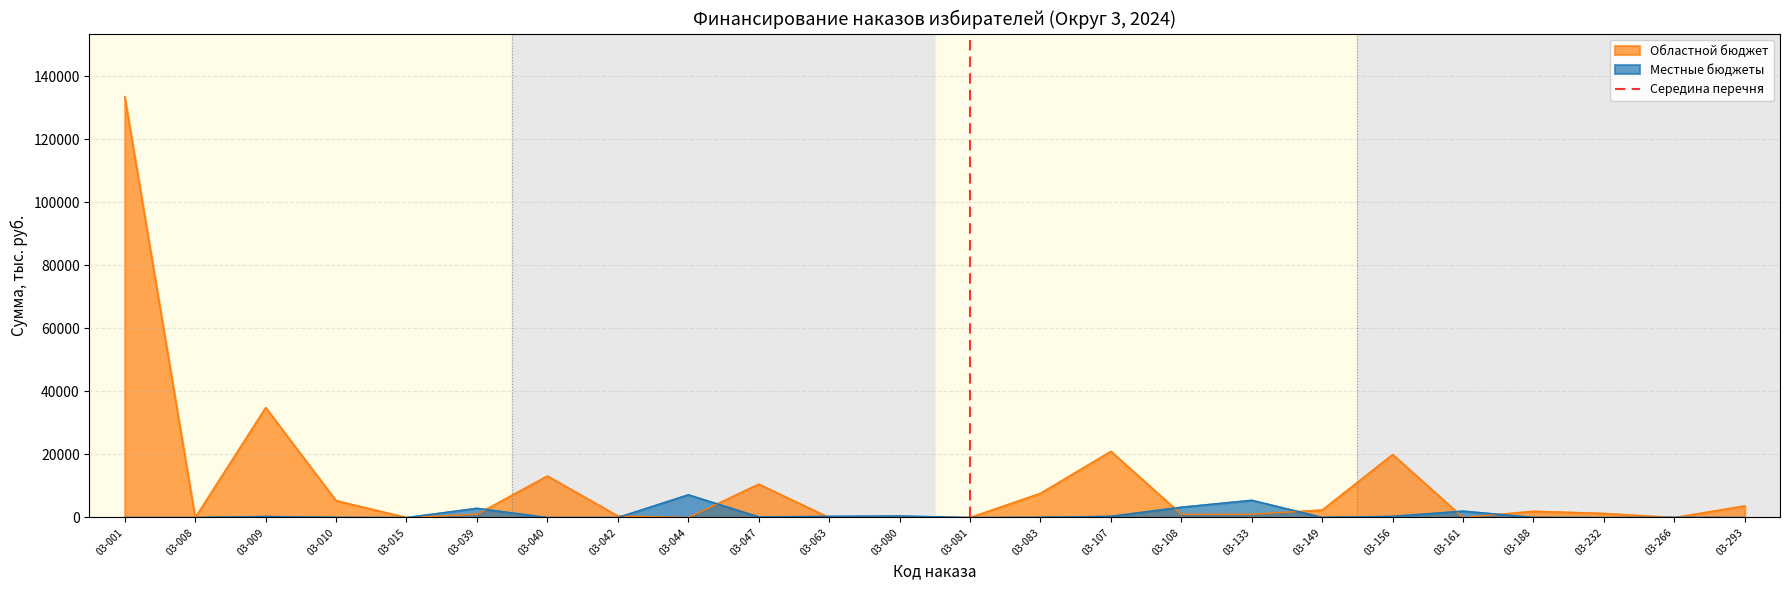

The value of Областной бюджет at 03-156 is 8088.7. True or false?

False